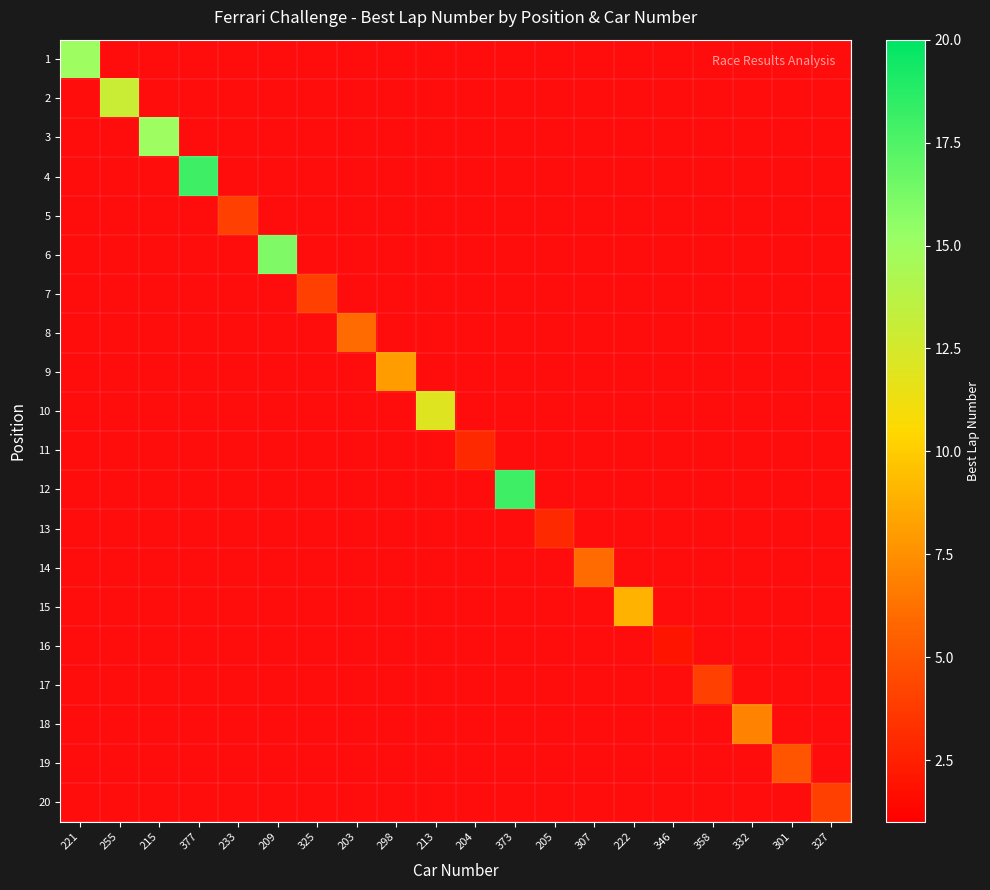

At which category is the sum across all series the highest?

377